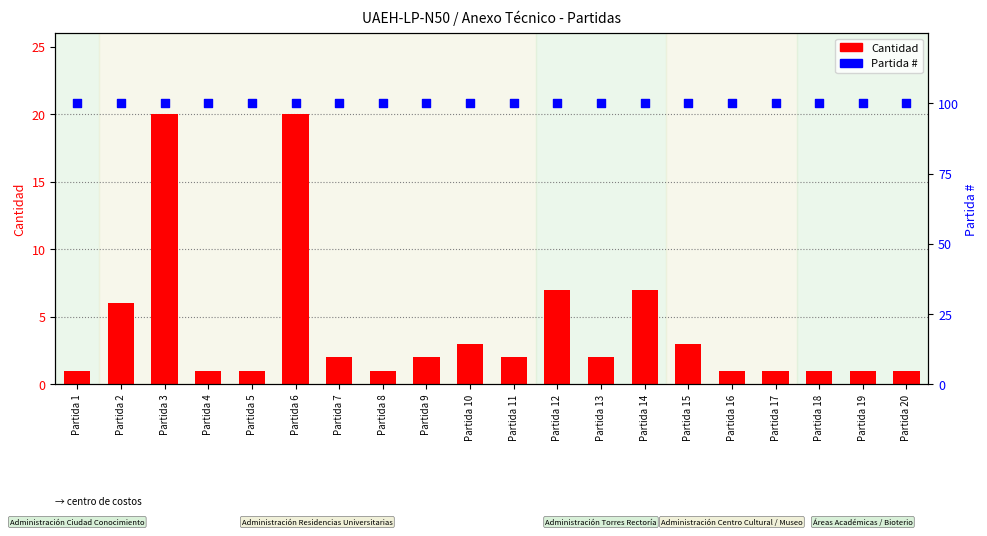

Is the value of Partida # at Partida 3 greater than the value of Cantidad at Partida 6?

Yes